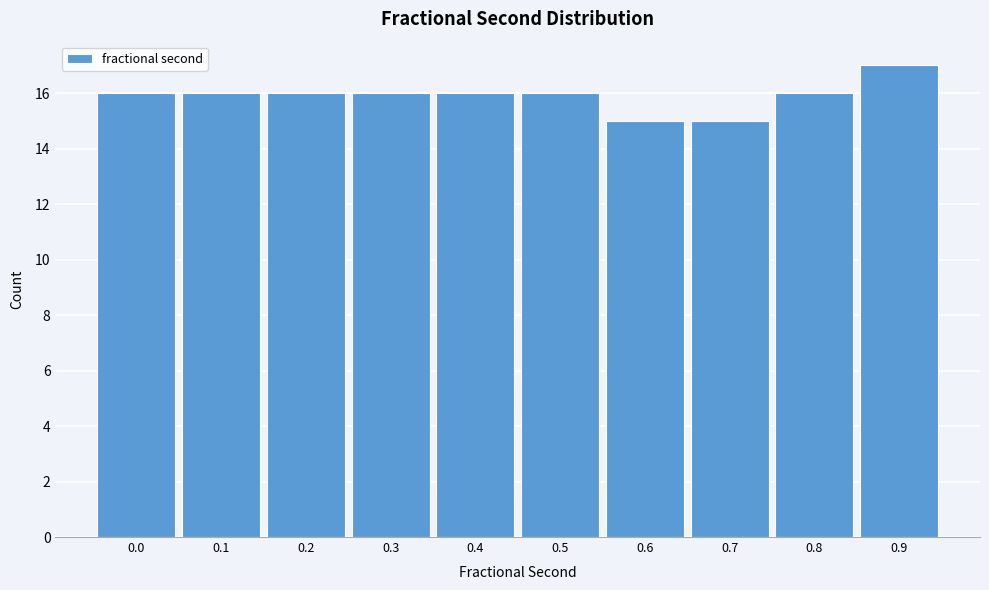

Reading left to right, extract all data points from this chart.

16	16	16	16	16	16	15	15	16	17